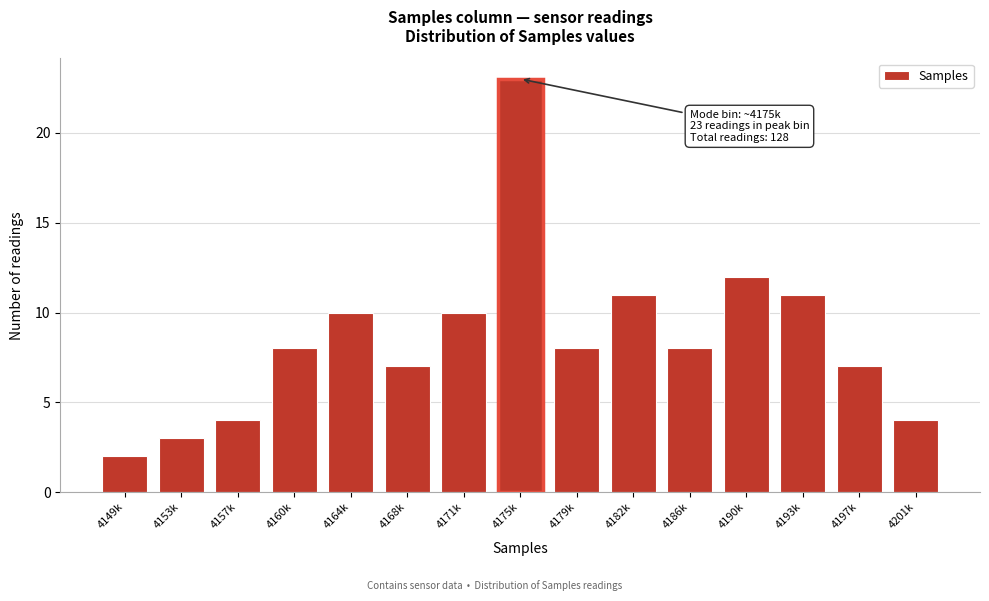

Reading left to right, transcribe all the data shown in this chart.

2	3	4	8	10	7	10	23	8	11	8	12	11	7	4